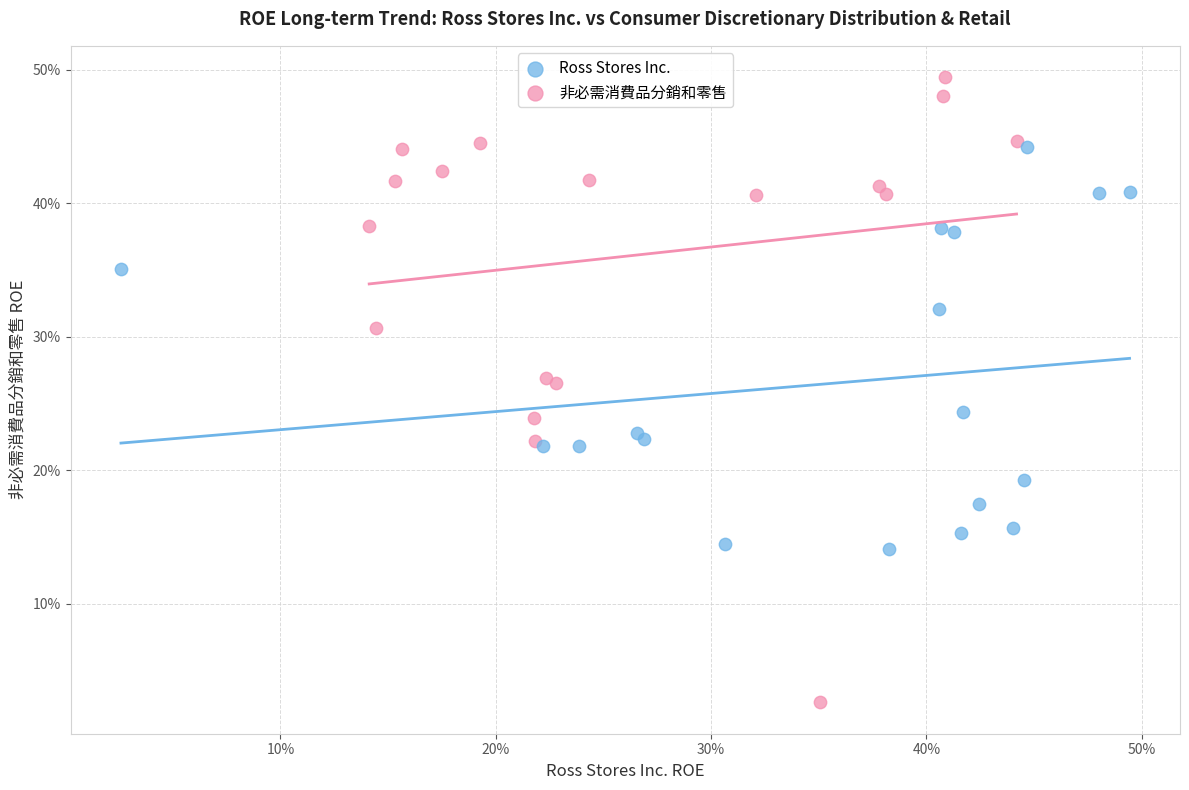

What are all the series names shown in the legend?

Ross Stores Inc., 非必需消費品分銷和零售